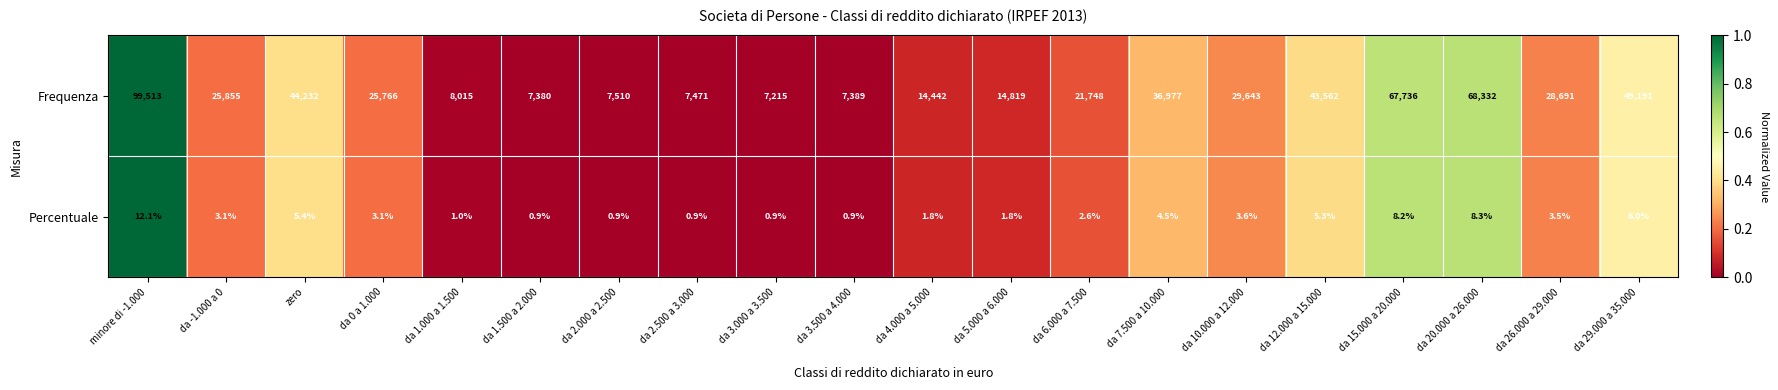

What value does the Percentuale series have at da -1.000 a 0?

3.1